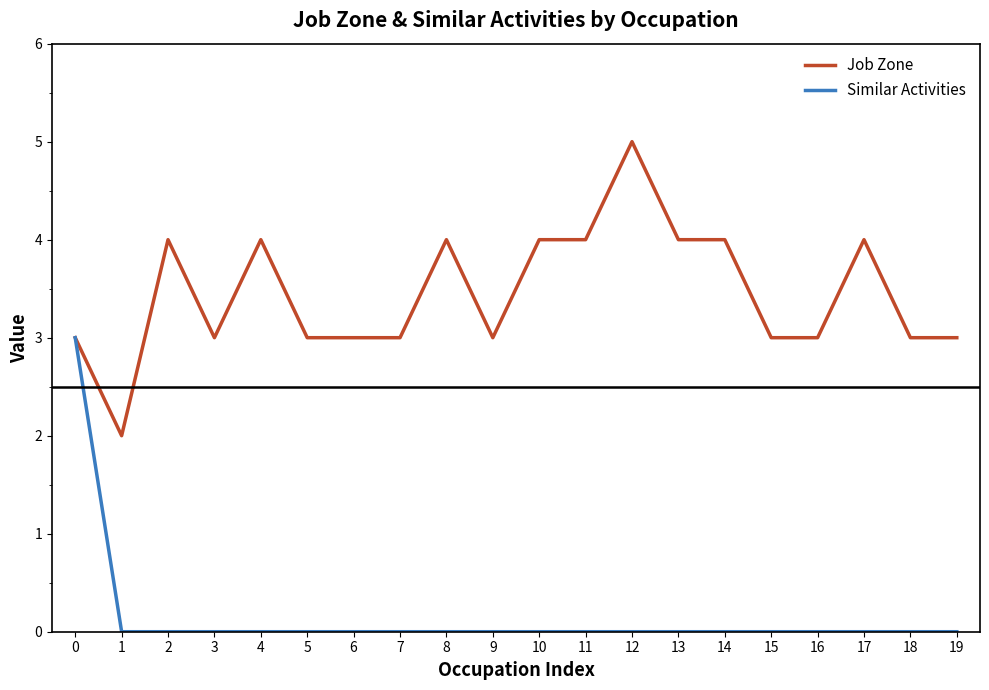

Reading right to left, what are all the values shown in this chart?

Job Zone: 3	3	4	3	3	4	4	5	4	4	3	4	3	3	3	4	3	4	2	3
Similar Activities: 0	0	0	0	0	0	0	0	0	0	0	0	0	0	0	0	0	0	0	3